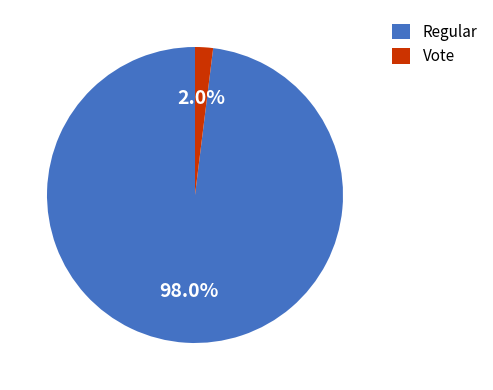

What is the smallest slice in the pie chart?

Vote